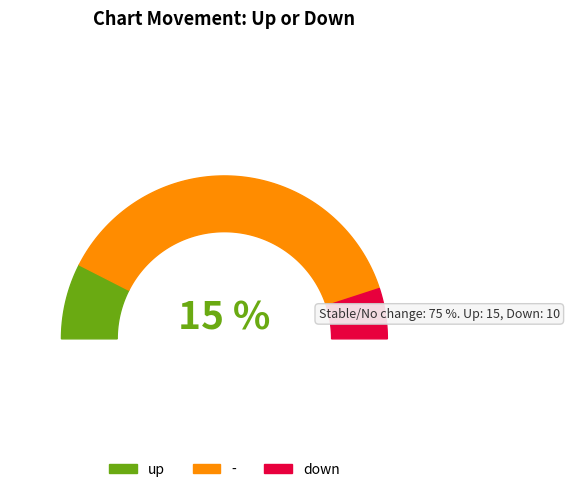

Approximately how many times larger is the value at - compared to down?

7.5